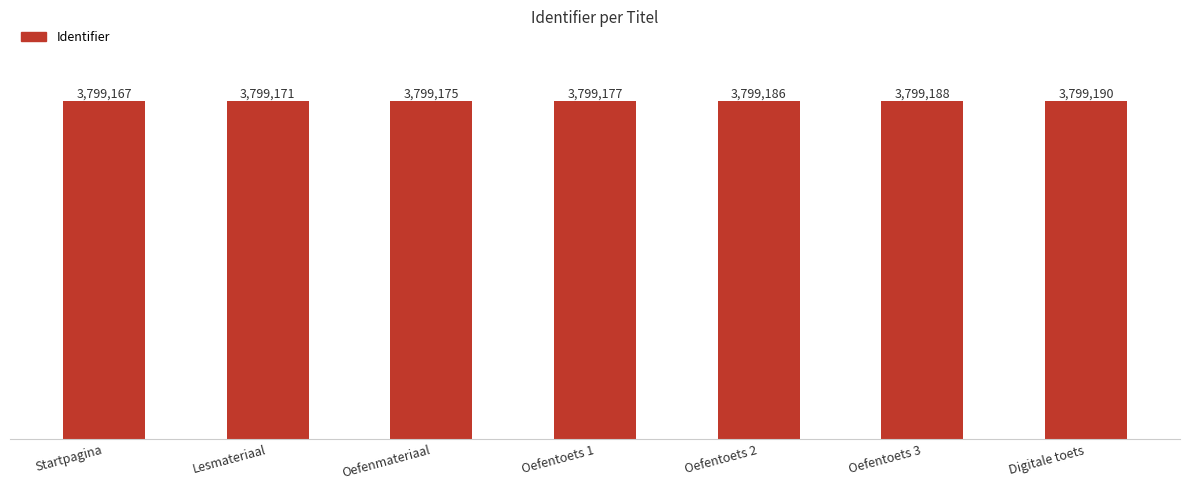

What position from the right is Startpagina?

7